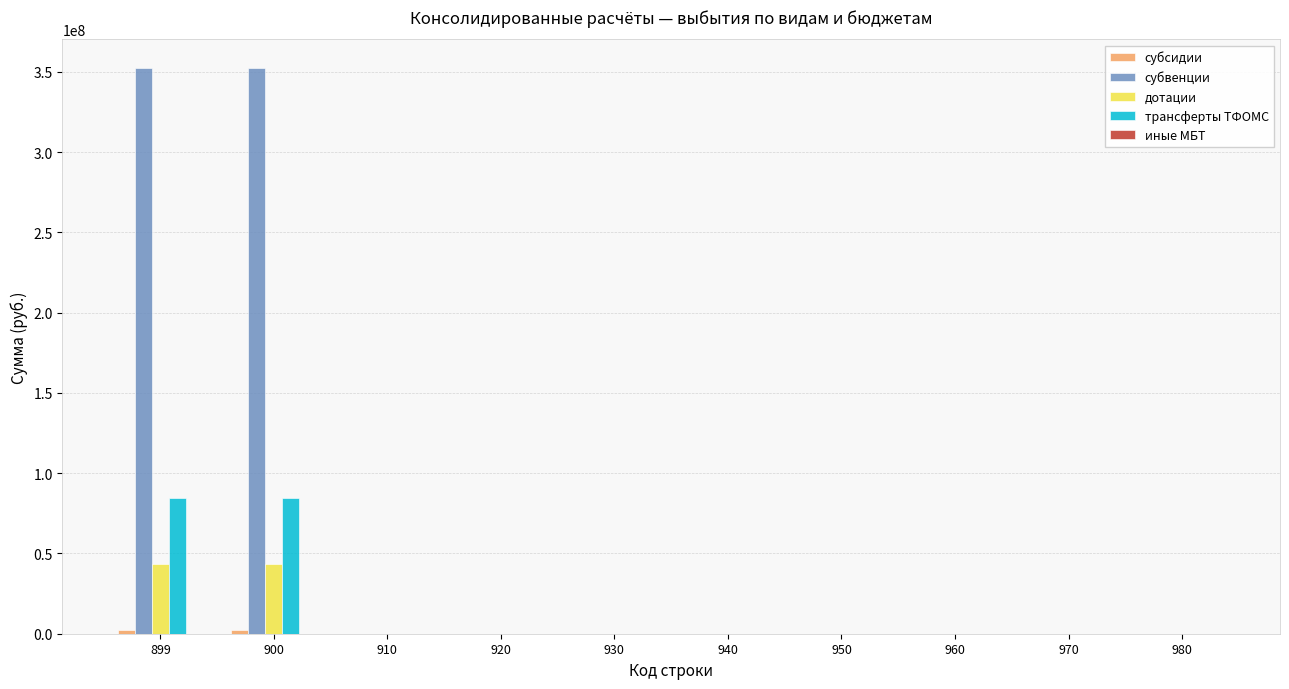

What is the greatest value displayed?

352564760.2